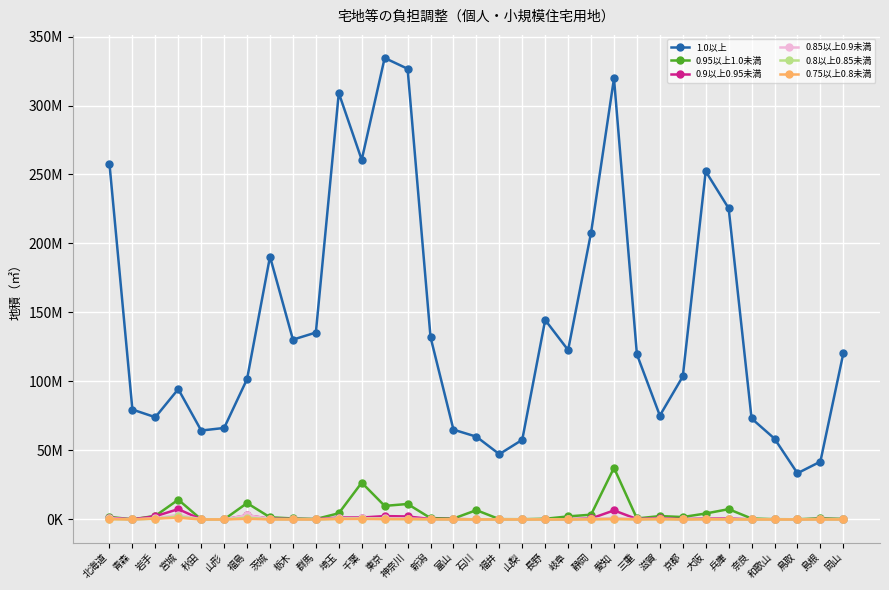

Is this an area chart (filled region under the line)?

No